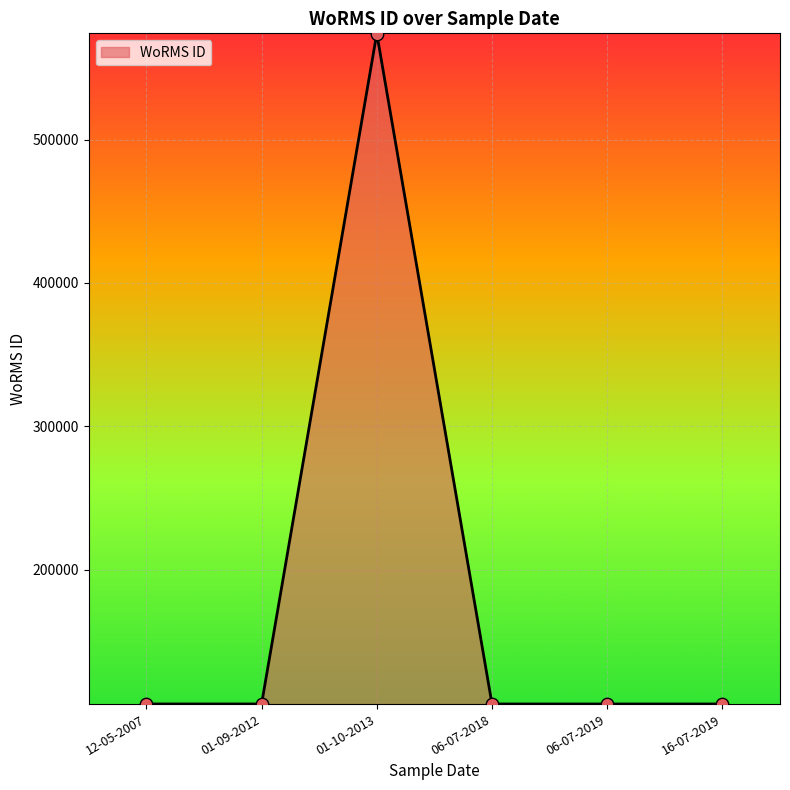

Which has a higher value, 01-10-2013 or 06-07-2019?

01-10-2013